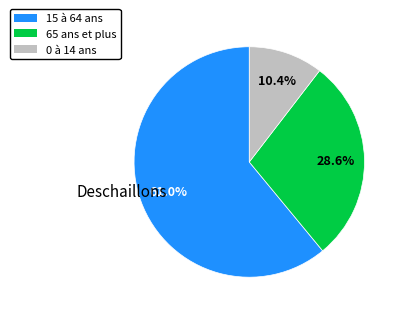

Is there a majority slice in this chart?

Yes